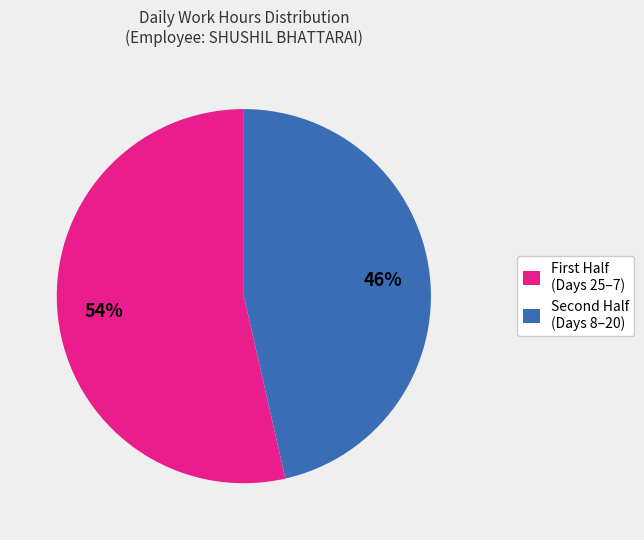

What is the smallest slice in the pie chart?

Second Half (Days 8–20)